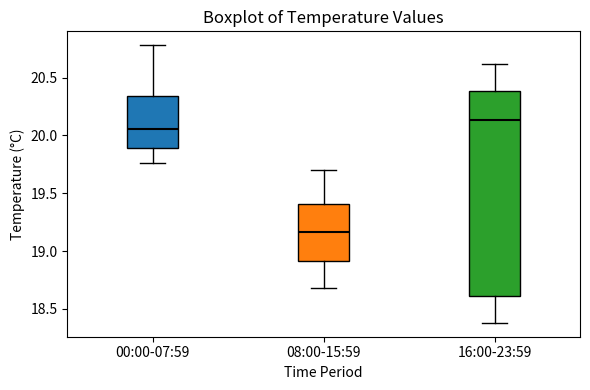

Reading left to right, transcribe this box plot: for each box, give where its median line is, the range the box spans, and where its two whiskers end, as read against the y-axis. The values are not printed on the chart, so give them approximately, as read against the axis.

00:00-07:59: median 20.05, box 19.90 to 20.35, whiskers 19.75 to 20.80
08:00-15:59: median 19.15, box 18.90 to 19.40, whiskers 18.70 to 19.70
16:00-23:59: median 20.15, box 18.60 to 20.40, whiskers 18.40 to 20.60